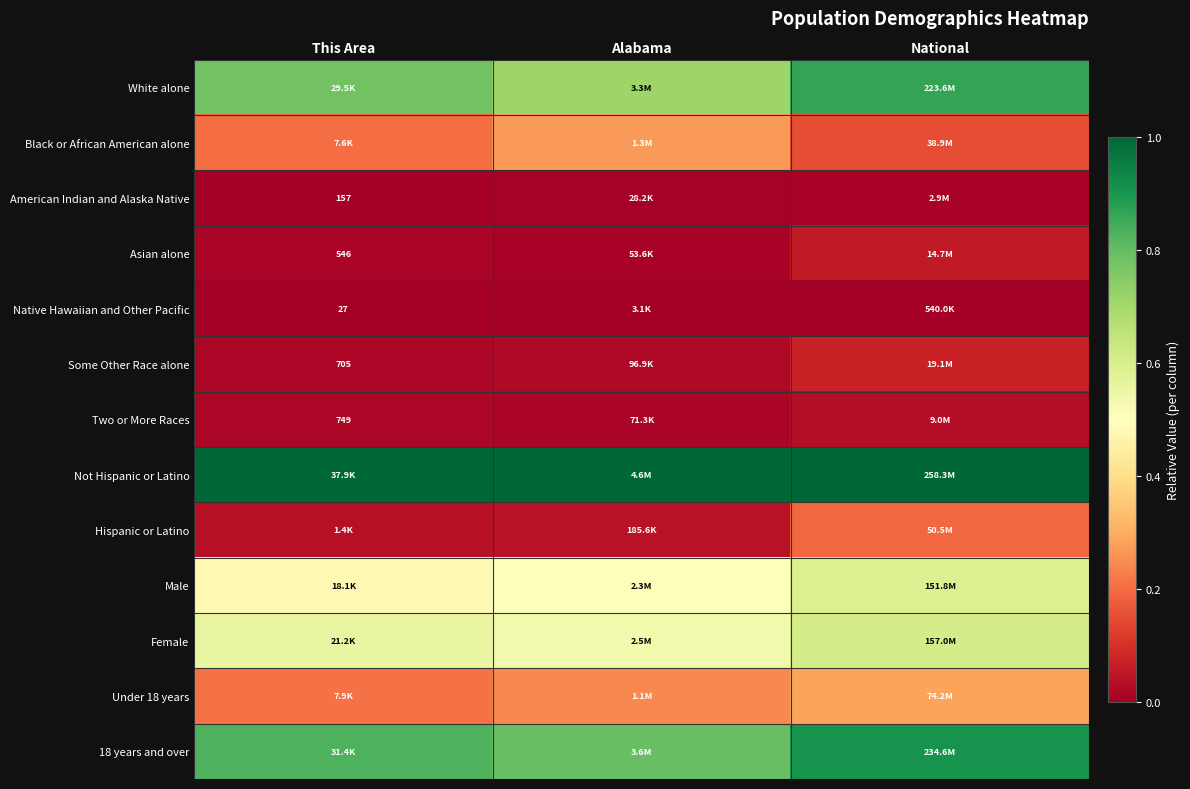

List the labels in order of American Indian and Alaska Native value, largest first.

National, Alabama, This Area